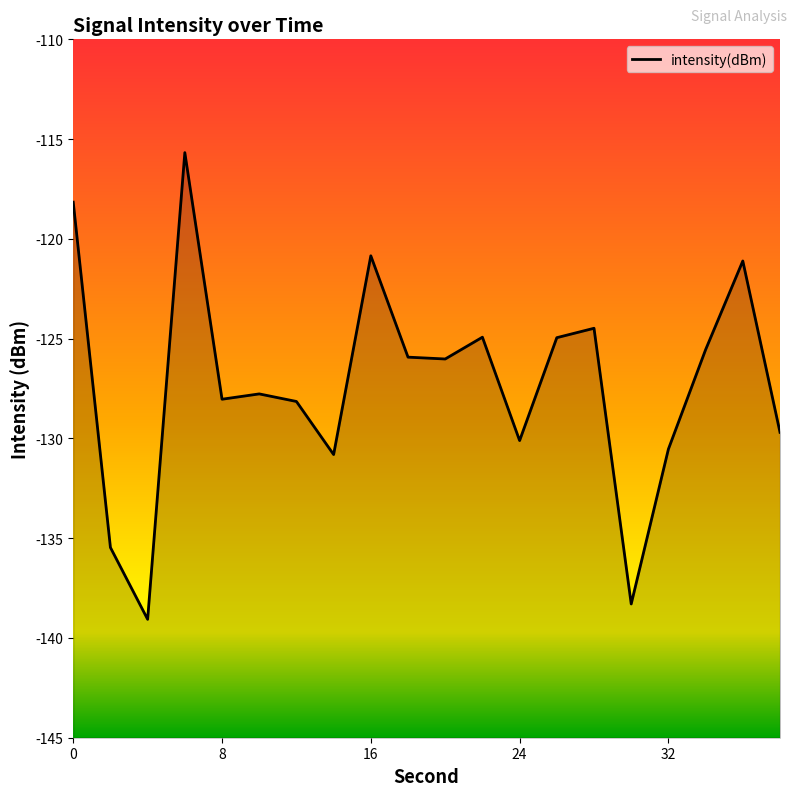

How many data points does each series have?

20